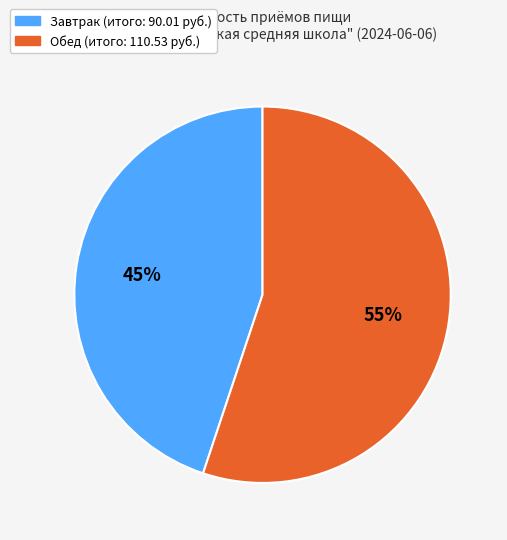

Rank the categories by value from highest to lowest.

Обед, Завтрак